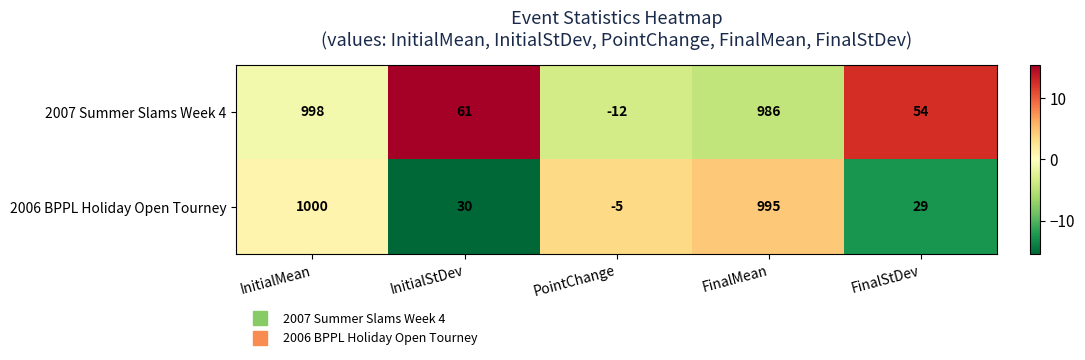

What is the maximum value for 2007 Summer Slams Week 4?

998